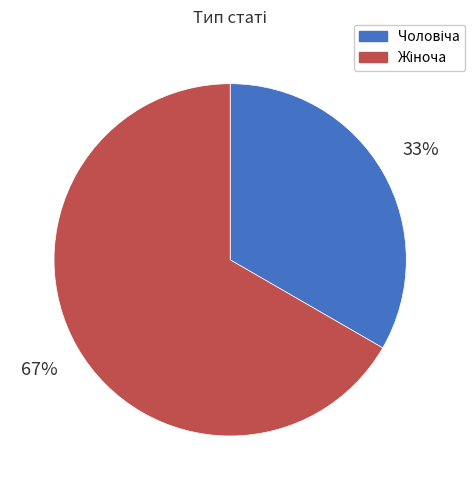

Does any single category account for the majority?

Yes